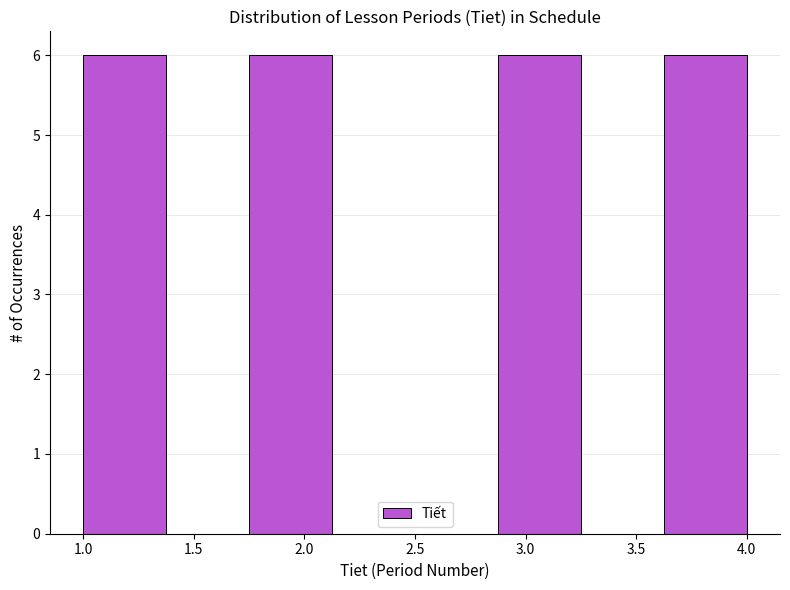

How tall is the bar that spans 1.000 to 1.375 on the x-axis? Neither the bar edges nor the heights are printed on the chart, so give them approximately, as read against the axes.

6